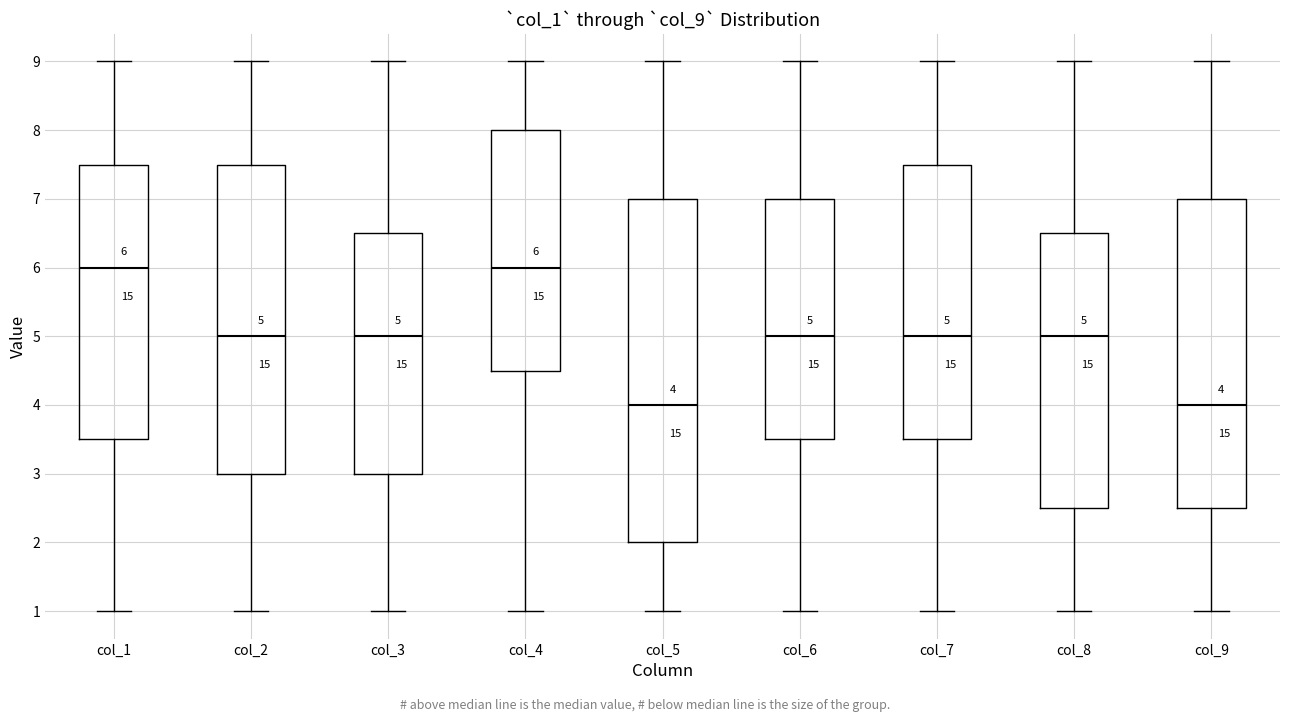

Comparing the boxes themselves (not the whiskers), which one is the tallest?

col_5